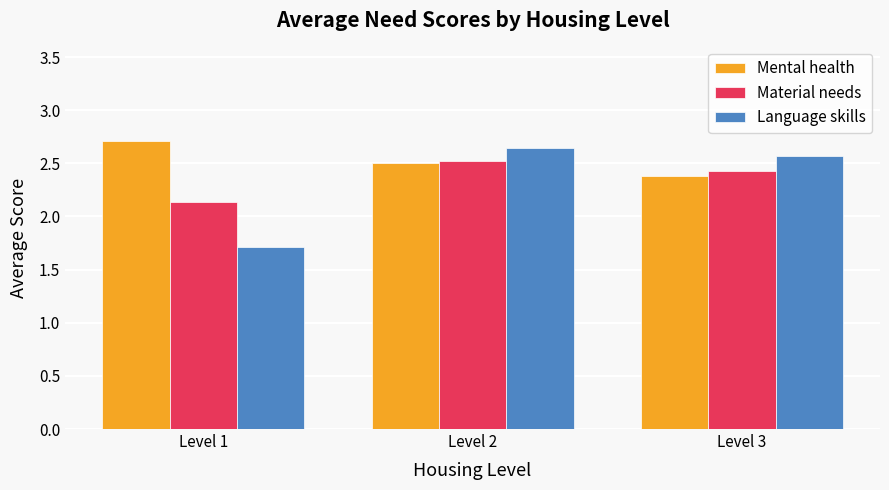

At which label is Material needs closest to 2?

Level 1